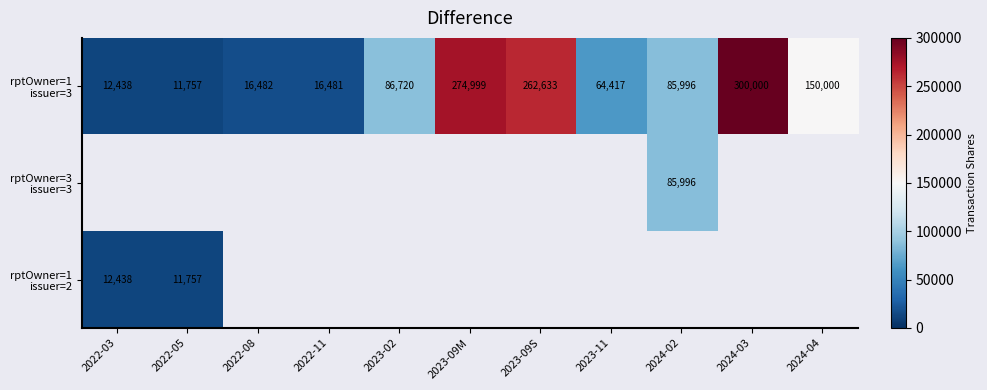

Rank the series by their maximum value, from highest to lowest.

rptOwner=1 issuer=3, rptOwner=3 issuer=3, rptOwner=1 issuer=2